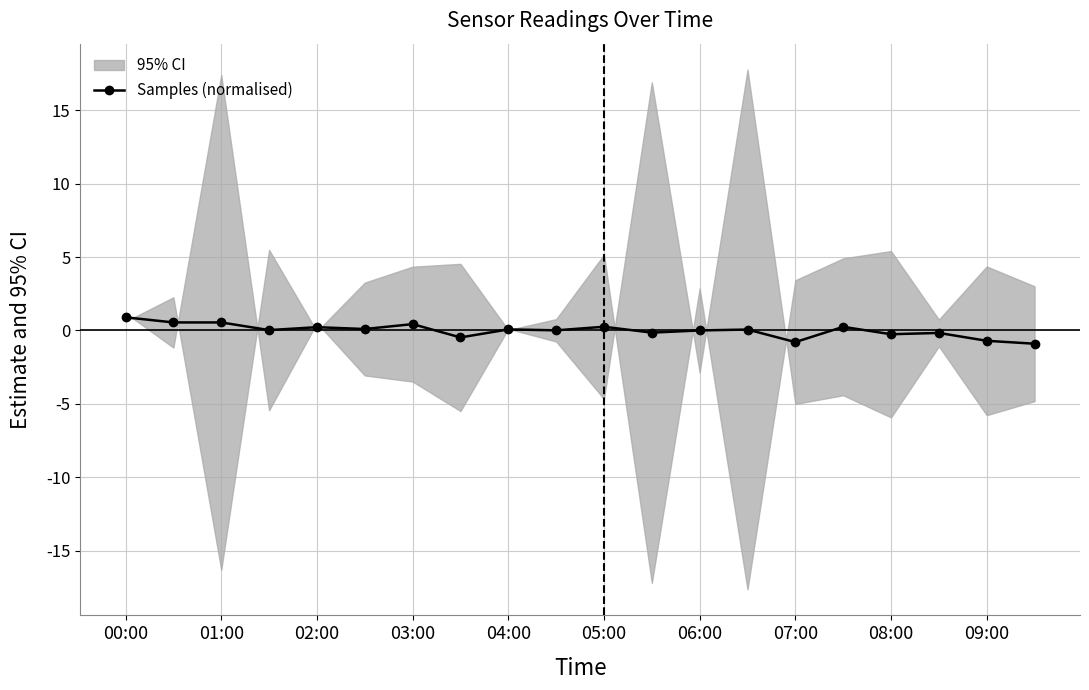

The Samples (normalised) series shows 0.5 at 01:00. True or false?

True